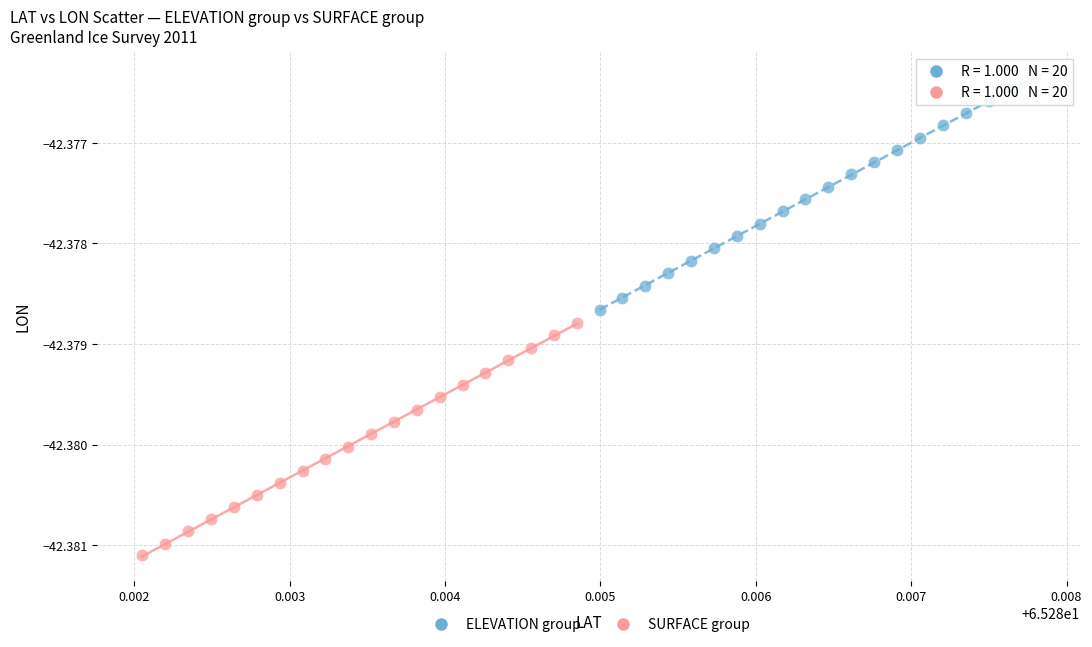

Which series reaches the maximum Y coordinate?

ELEVATION group